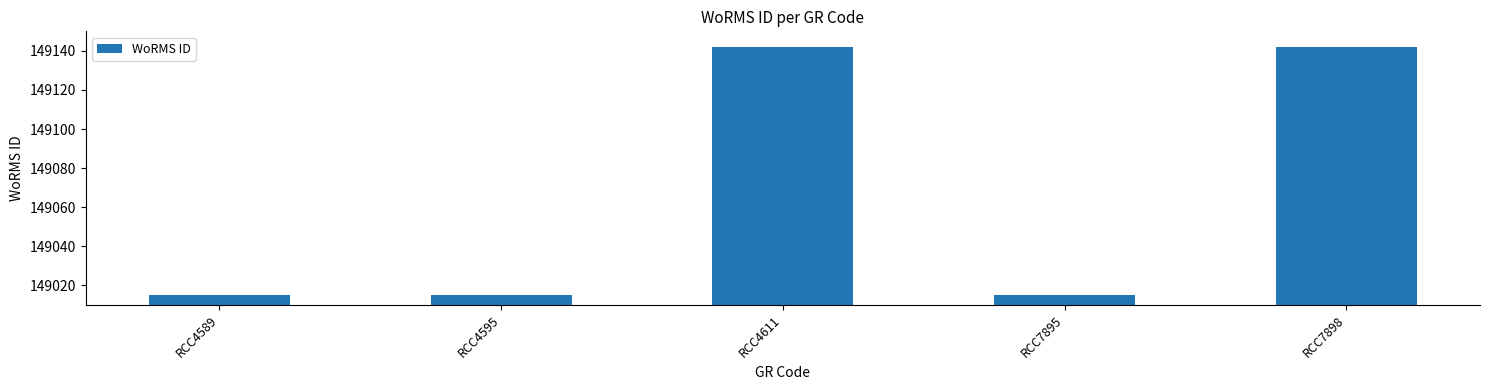

Is it true that the value at RCC4595 is 37693?

False